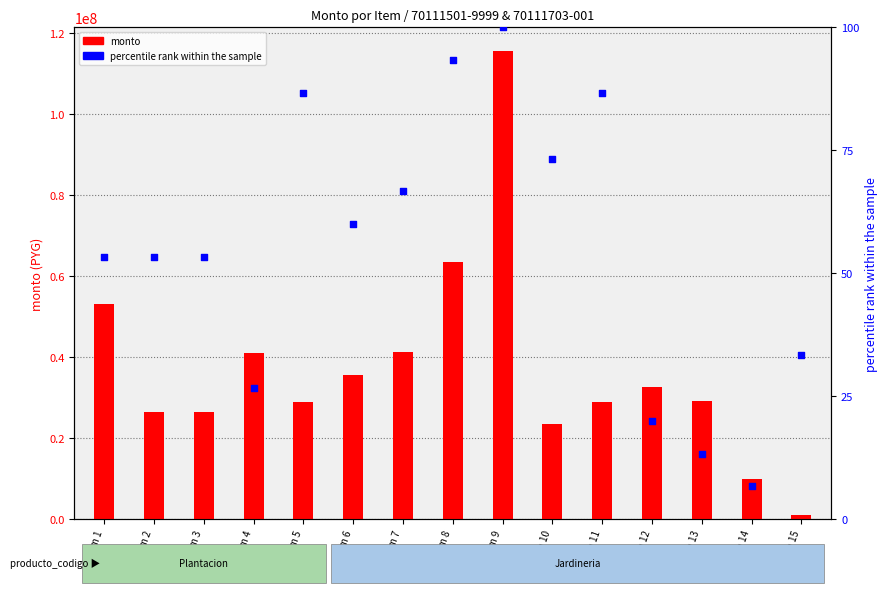

Which series has the largest total across all categories?

monto